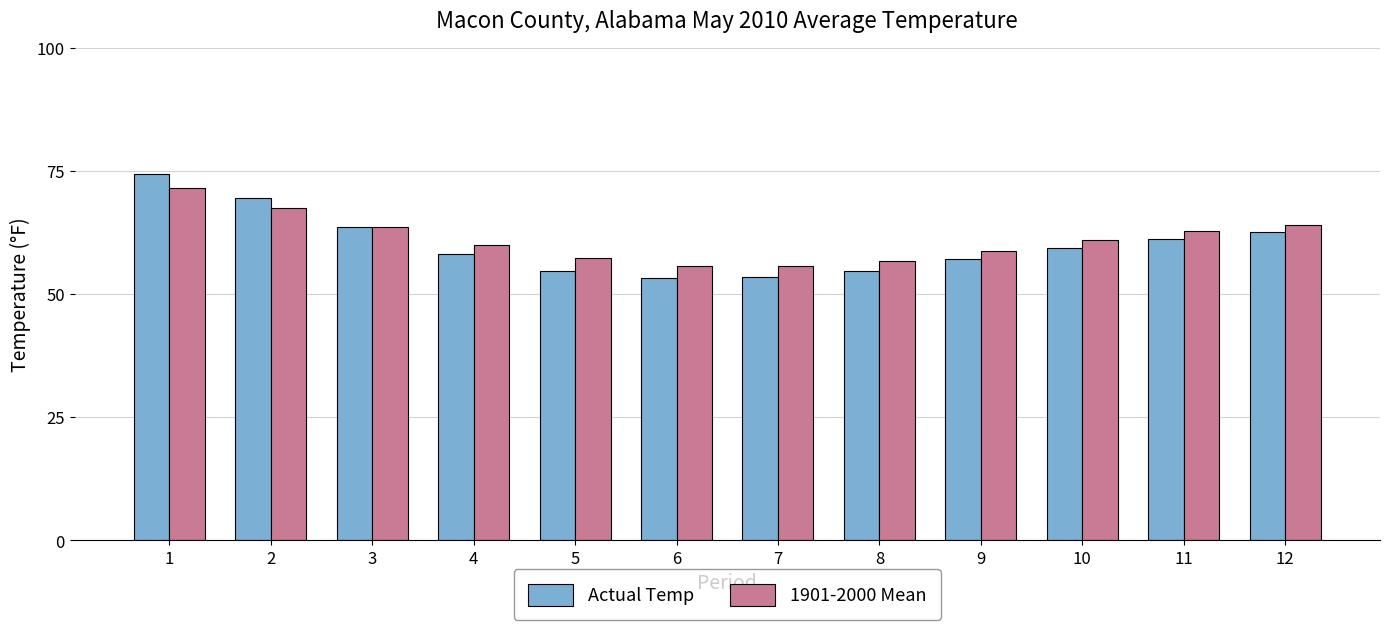

Is the value of Actual Temp at 11 greater than the value of 1901-2000 Mean at 4?

Yes